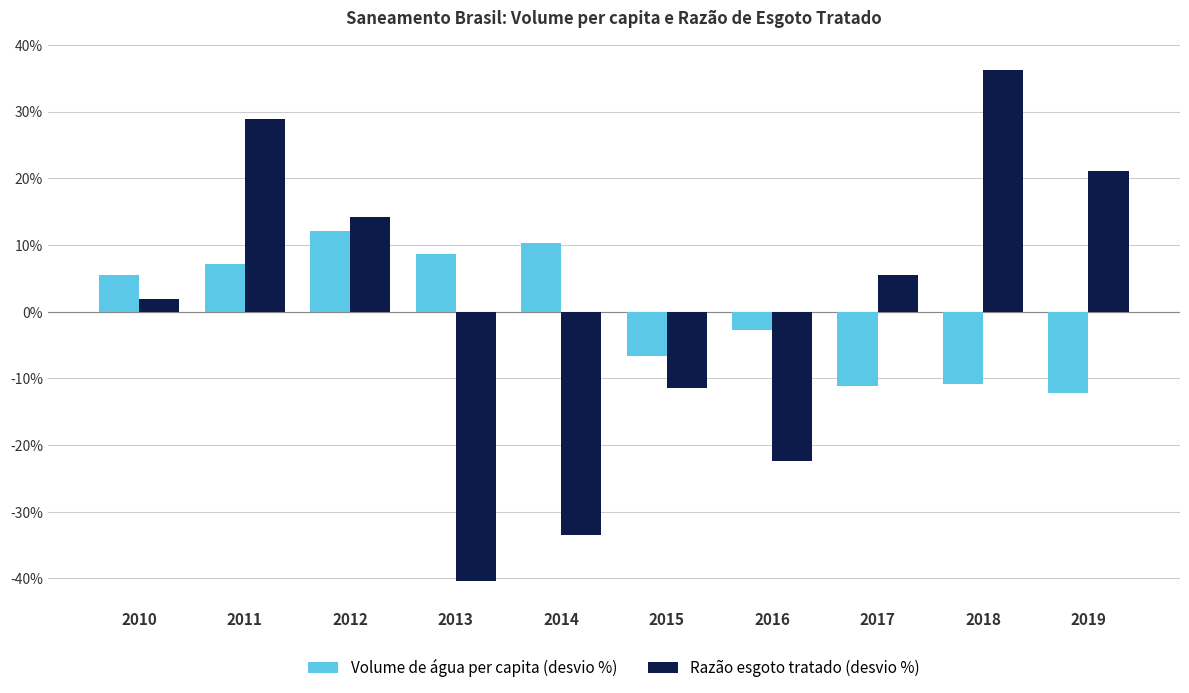

What is the spread (max minus min) of values at 2016?

19.7